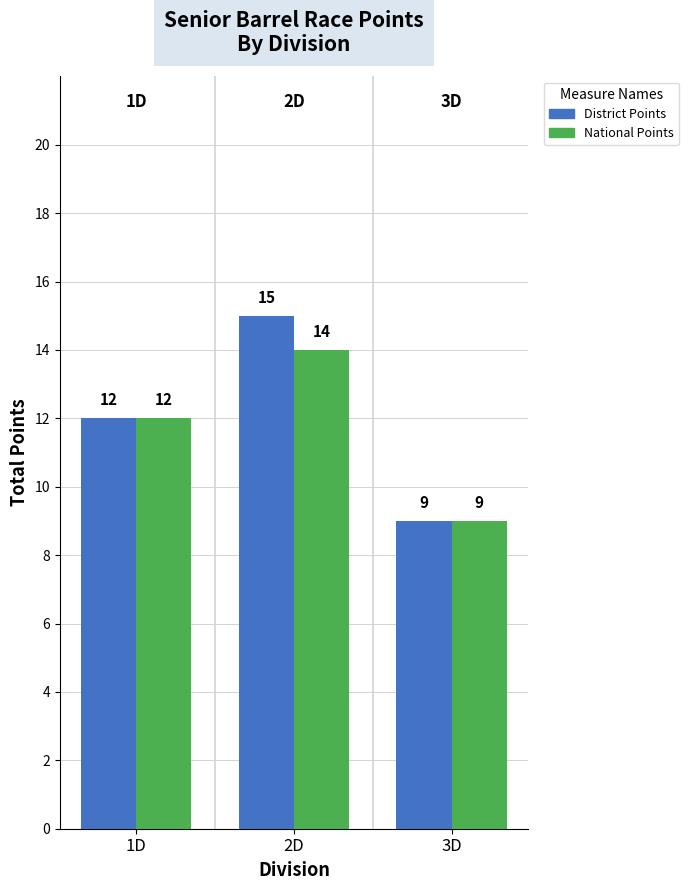

What is the spread (max minus min) of values at 2D?

1